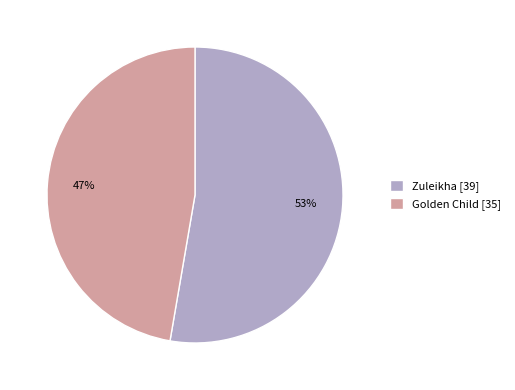

To the nearest percent, what portion does Zuleikha [39] represent?

53%